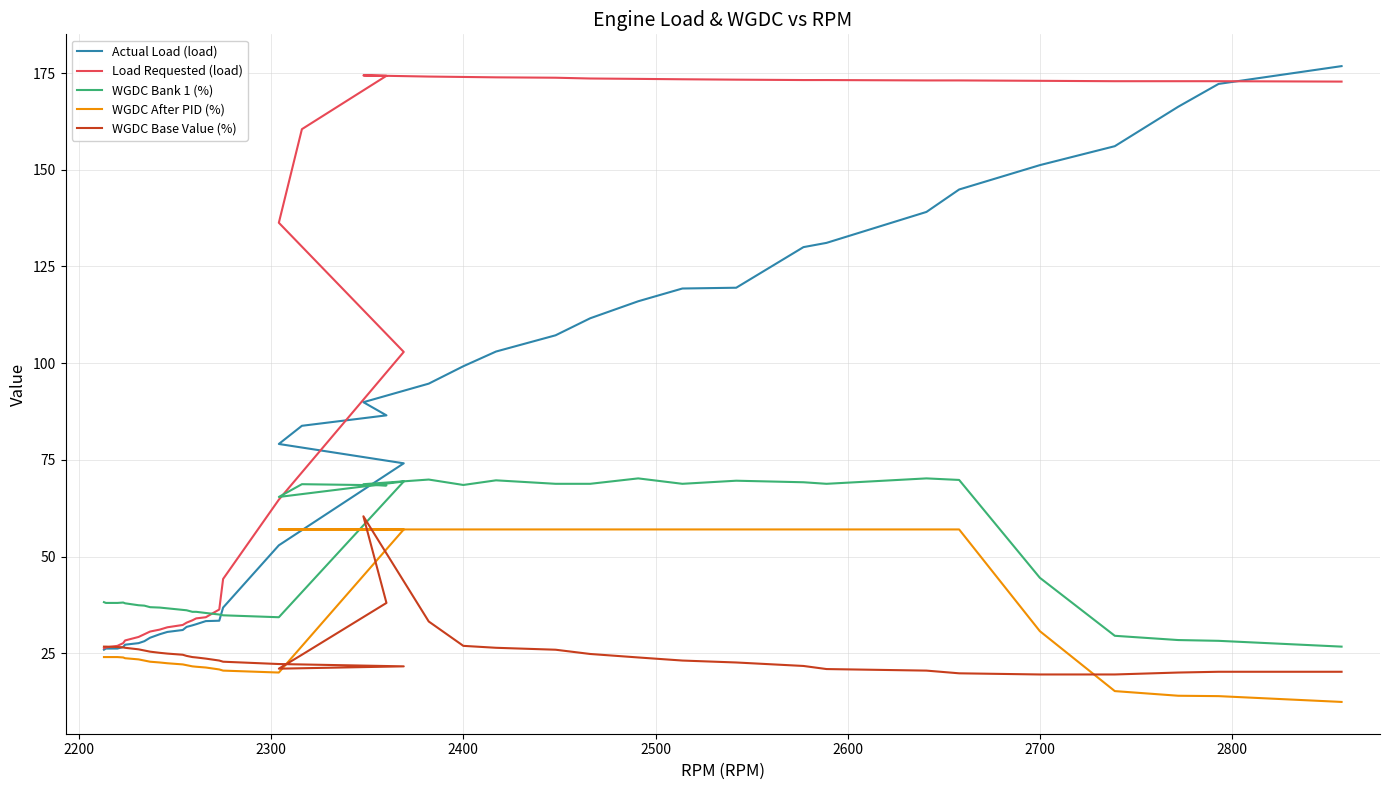

What is the highest value of the WGDC Base Value (%) series?

60.4